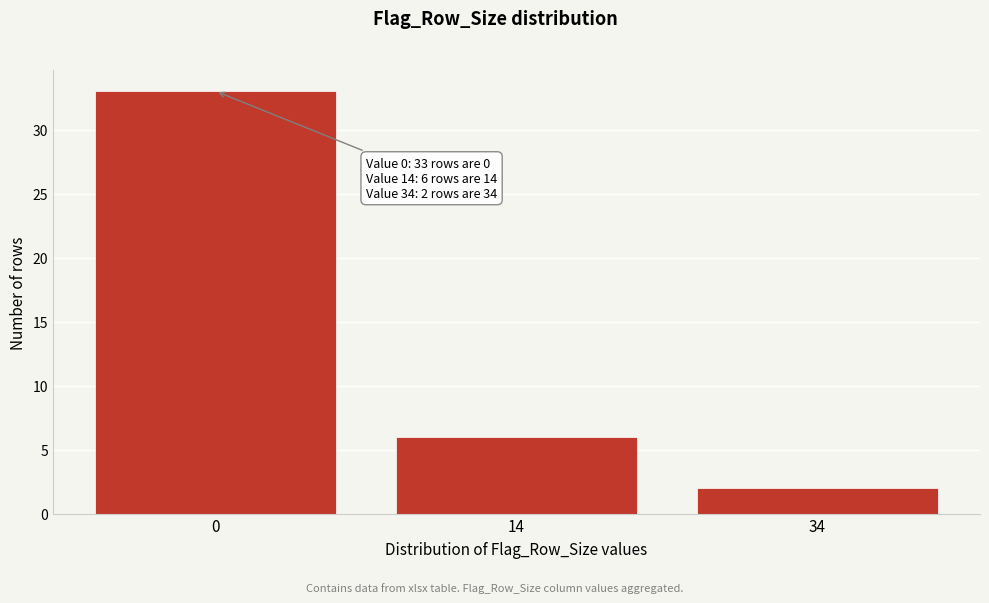

Reading left to right, list all the values displayed in this chart.

33	6	2